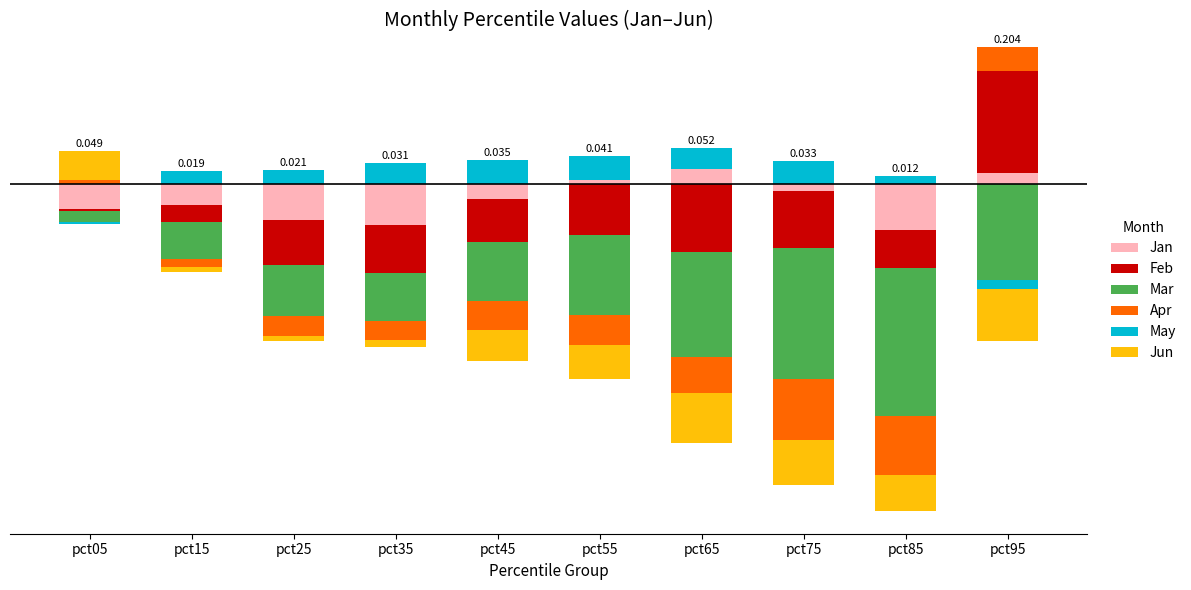

Count the number of data series in this chart.

6